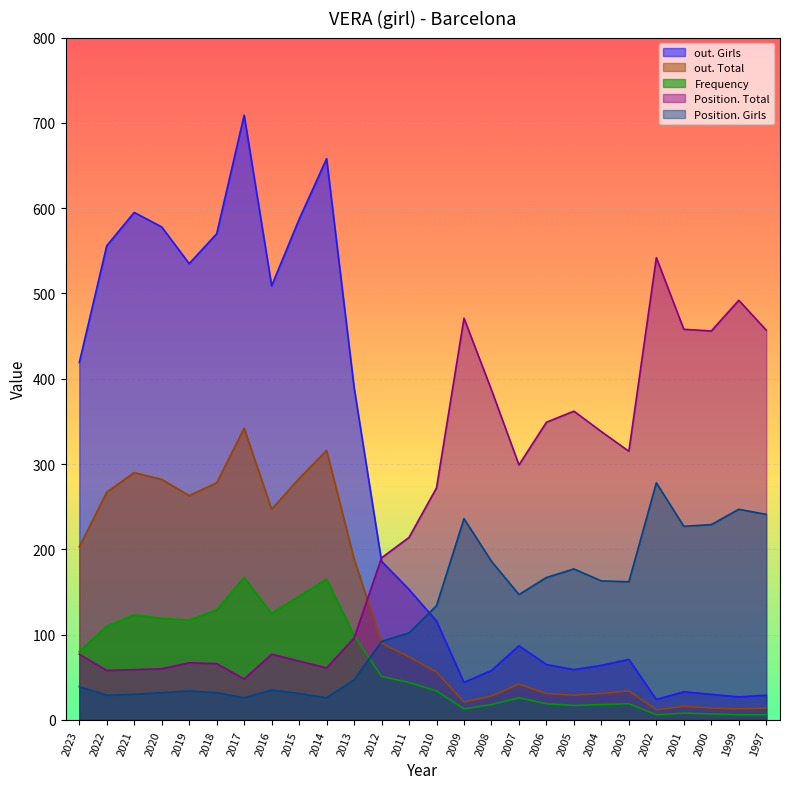

What is the sum of all out. Girls values?

7152